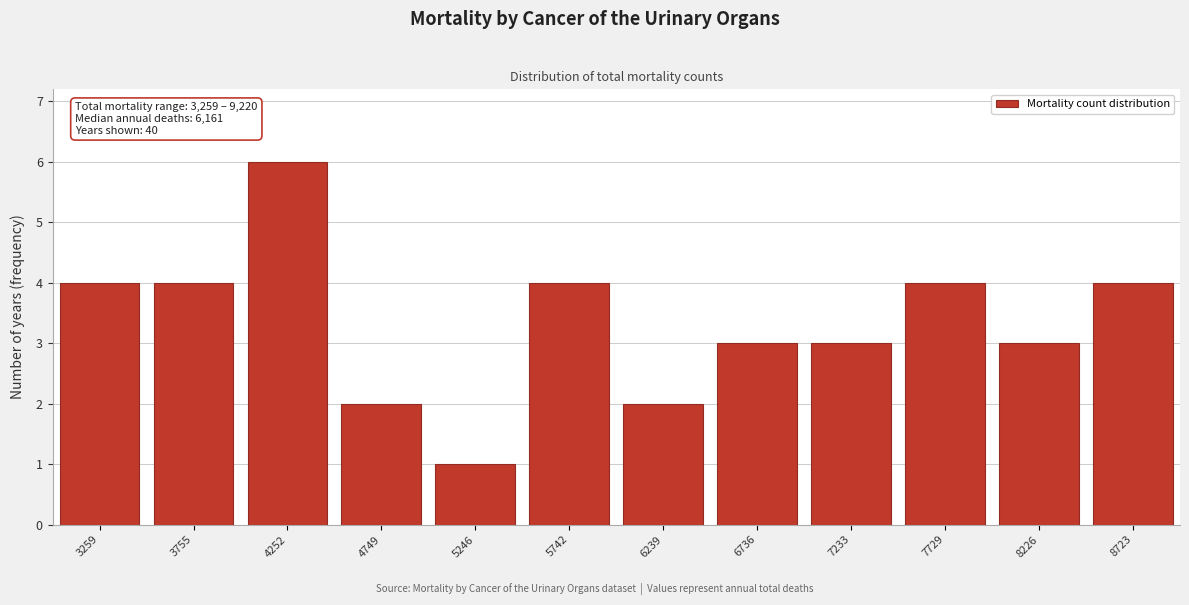

Reading right to left, extract all data points from this chart.

4	3	4	3	3	2	4	1	2	6	4	4